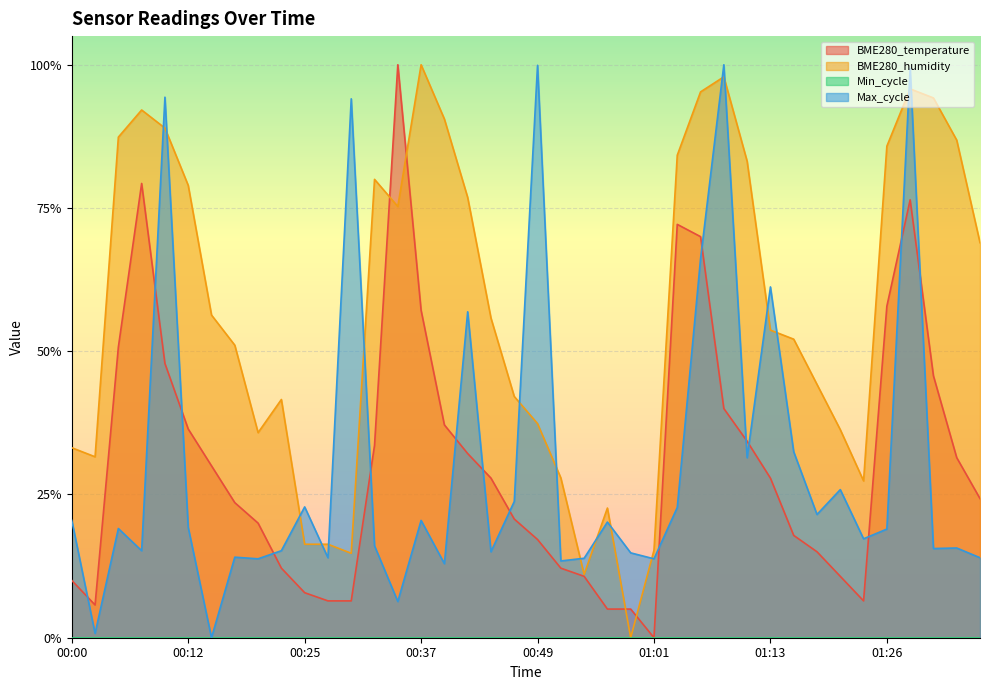

What is the difference between the second highest and second lowest values in the BME280_temperature series?

0.7